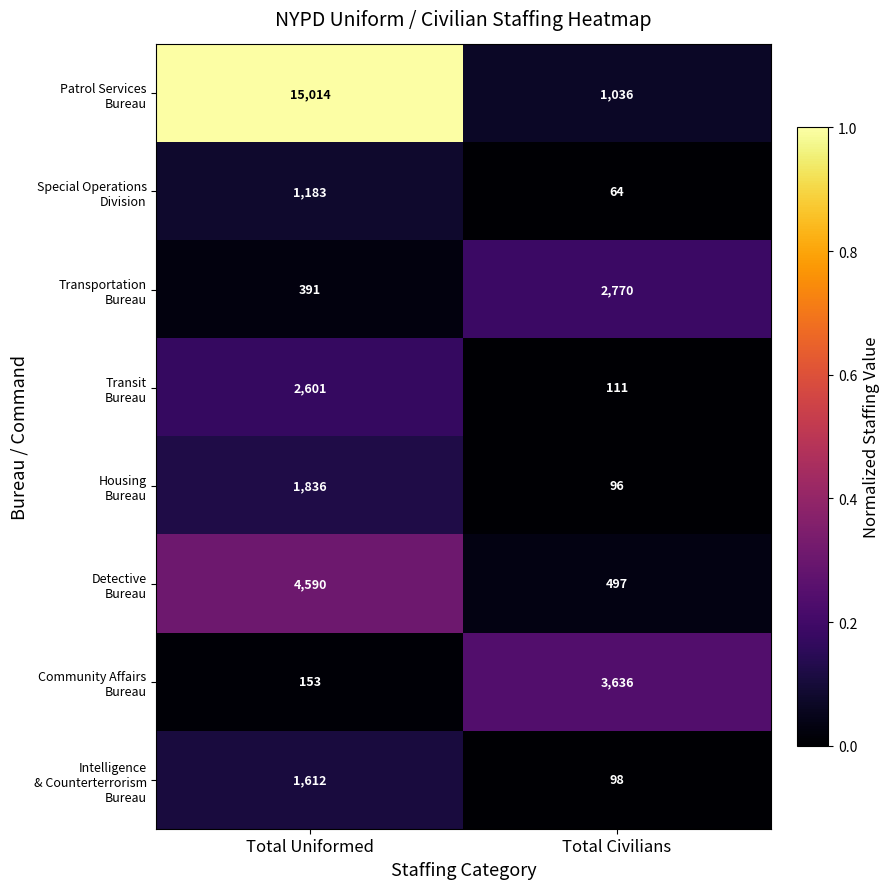

At which category is the sum across all series the highest?

Total Uniformed